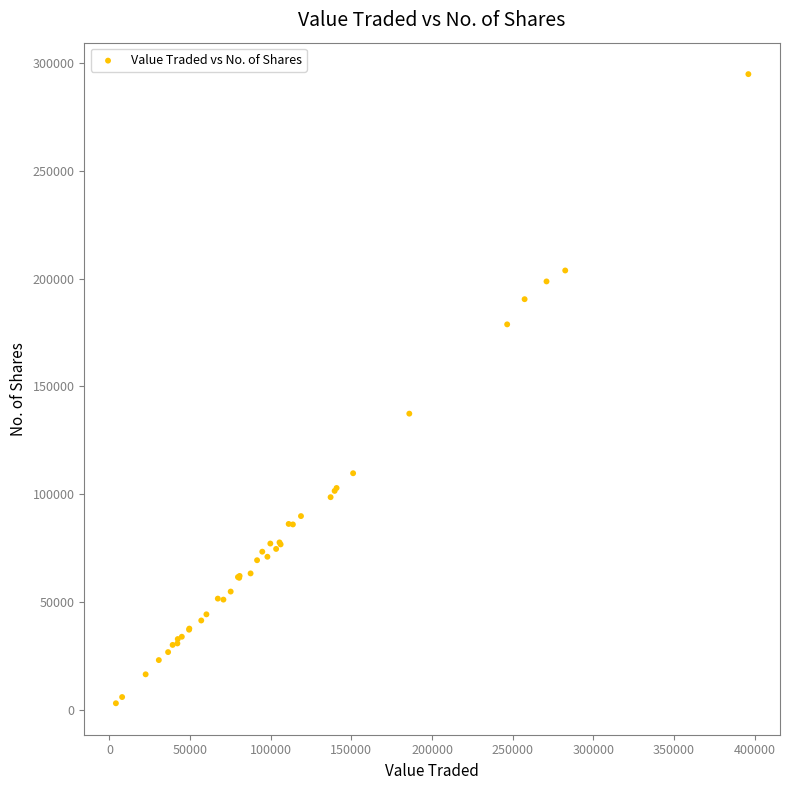

What Y value in the scatter plot is closest to 148978?

137407